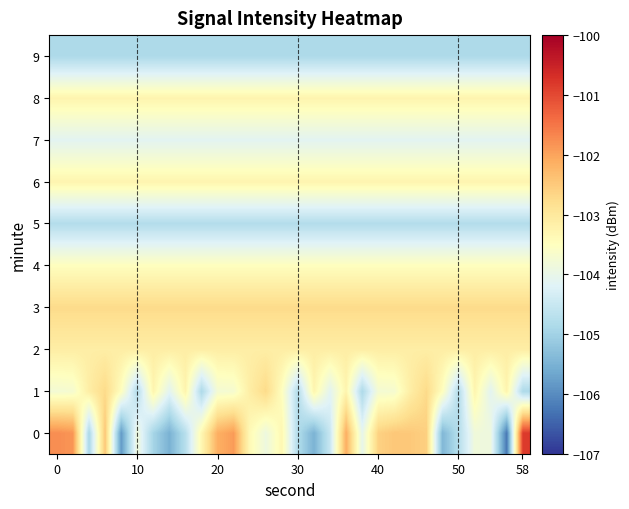

How many data points does each series have?

30